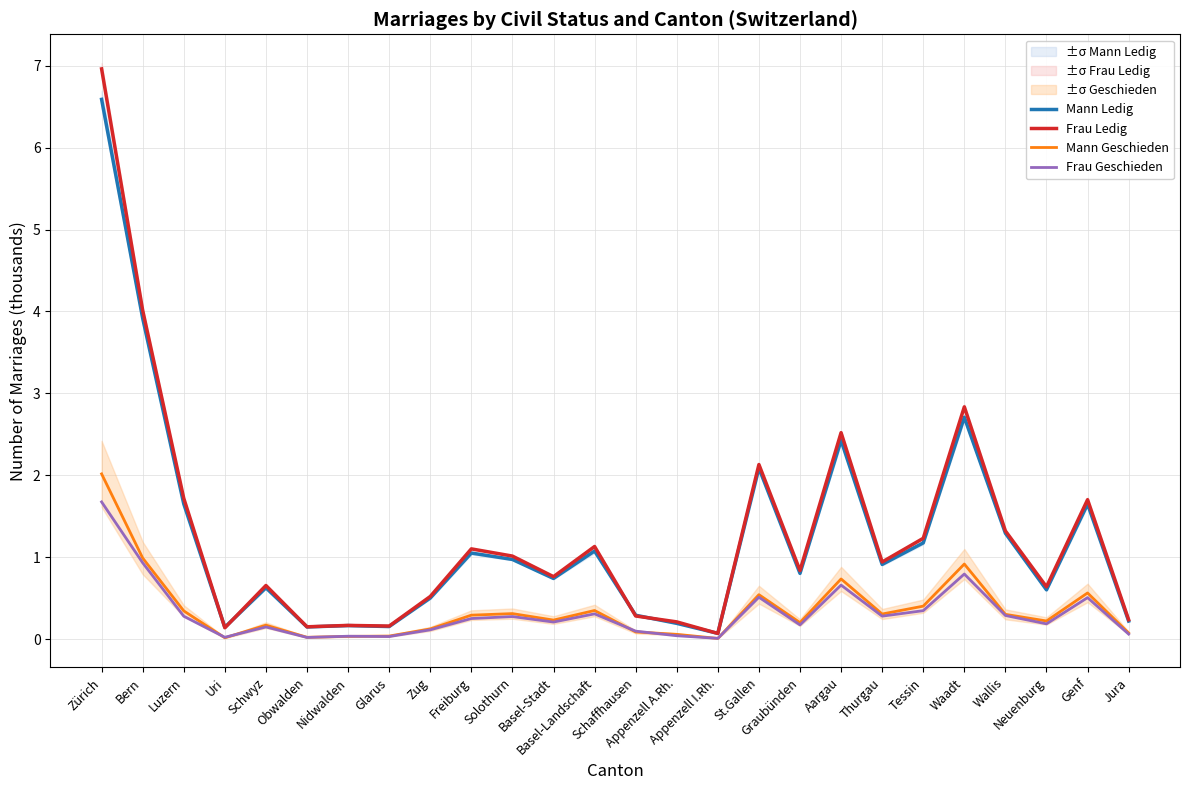

Reading left to right, transcribe all the data shown in this chart.

Mann Ledig: Zürich=6.6	Bern=3.9	Luzern=1.7	Uri=0.1	Schwyz=0.6	Obwalden=0.1	Nidwalden=0.2	Glarus=0.2	Zug=0.5	Freiburg=1.1	Solothurn=1.0	Basel-Stadt=0.7	Basel-Landschaft=1.1	Schaffhausen=0.3	Appenzell A.Rh.=0.2	Appenzell I.Rh.=0.1	St.Gallen=2.1	Graubünden=0.8	Aargau=2.4	Thurgau=0.9	Tessin=1.2	Waadt=2.7	Wallis=1.3	Neuenburg=0.6	Genf=1.6	Jura=0.2
Frau Ledig: Zürich=7.0	Bern=4.0	Luzern=1.7	Uri=0.1	Schwyz=0.7	Obwalden=0.2	Nidwalden=0.2	Glarus=0.2	Zug=0.5	Freiburg=1.1	Solothurn=1.0	Basel-Stadt=0.8	Basel-Landschaft=1.1	Schaffhausen=0.3	Appenzell A.Rh.=0.2	Appenzell I.Rh.=0.1	St.Gallen=2.1	Graubünden=0.8	Aargau=2.5	Thurgau=0.9	Tessin=1.2	Waadt=2.8	Wallis=1.3	Neuenburg=0.6	Genf=1.7	Jura=0.2
Mann Geschieden: Zürich=2.0	Bern=1.0	Luzern=0.3	Uri=0.0	Schwyz=0.2	Obwalden=0.0	Nidwalden=0.0	Glarus=0.0	Zug=0.1	Freiburg=0.3	Solothurn=0.3	Basel-Stadt=0.2	Basel-Landschaft=0.4	Schaffhausen=0.1	Appenzell A.Rh.=0.1	Appenzell I.Rh.=0.0	St.Gallen=0.5	Graubünden=0.2	Aargau=0.7	Thurgau=0.3	Tessin=0.4	Waadt=0.9	Wallis=0.3	Neuenburg=0.2	Genf=0.6	Jura=0.1
Frau Geschieden: Zürich=1.7	Bern=0.9	Luzern=0.3	Uri=0.0	Schwyz=0.1	Obwalden=0.0	Nidwalden=0.0	Glarus=0.0	Zug=0.1	Freiburg=0.3	Solothurn=0.3	Basel-Stadt=0.2	Basel-Landschaft=0.3	Schaffhausen=0.1	Appenzell A.Rh.=0.0	Appenzell I.Rh.=0.0	St.Gallen=0.5	Graubünden=0.2	Aargau=0.7	Thurgau=0.3	Tessin=0.3	Waadt=0.8	Wallis=0.3	Neuenburg=0.2	Genf=0.5	Jura=0.1